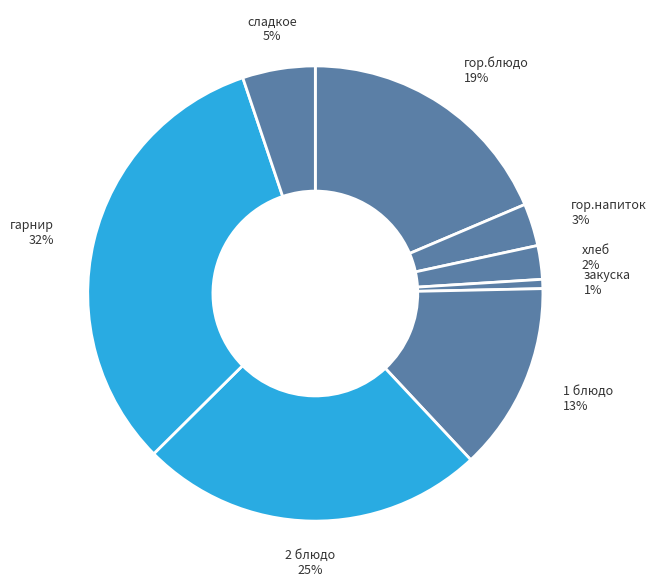

True or false: сладкое accounts for 19% of the total.

False